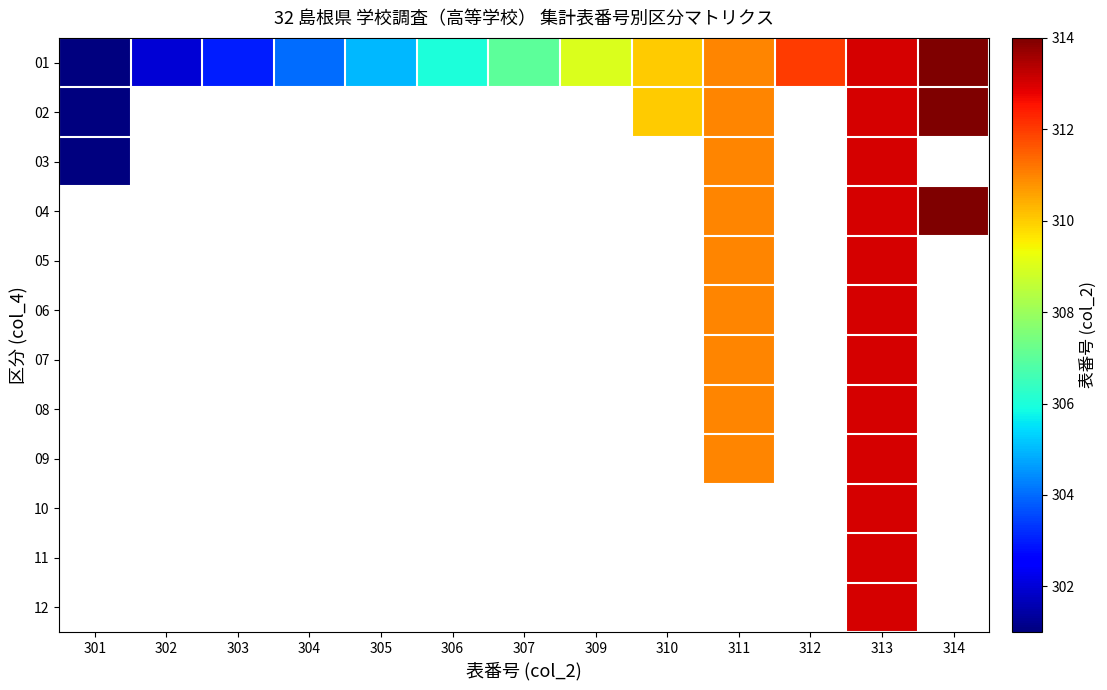

Is the value of 10 at 301 greater than the value of 05 at 309?

No